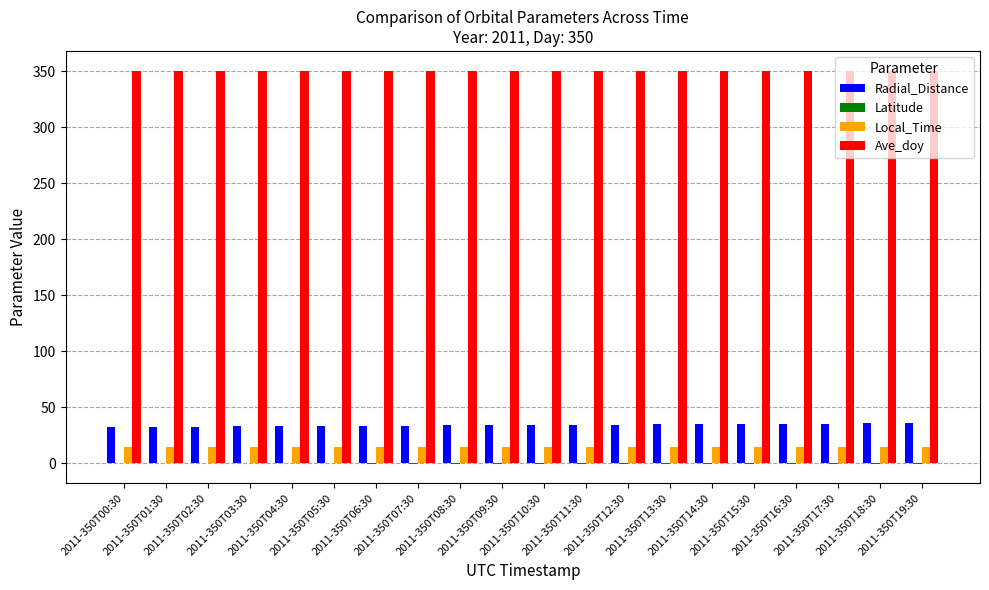

Are the bars horizontal?

No